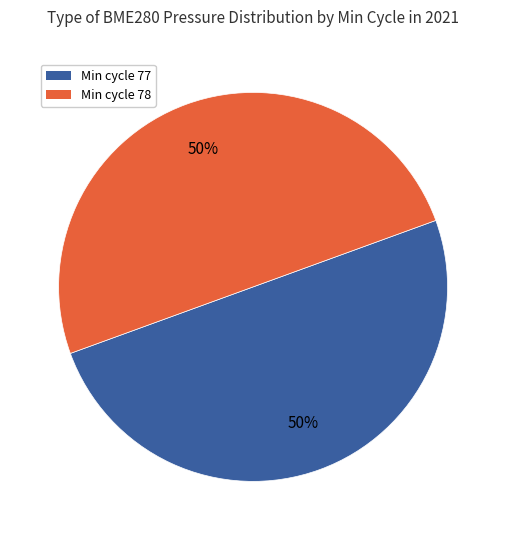

True or false: Min cycle 78 accounts for 50% of the total.

True